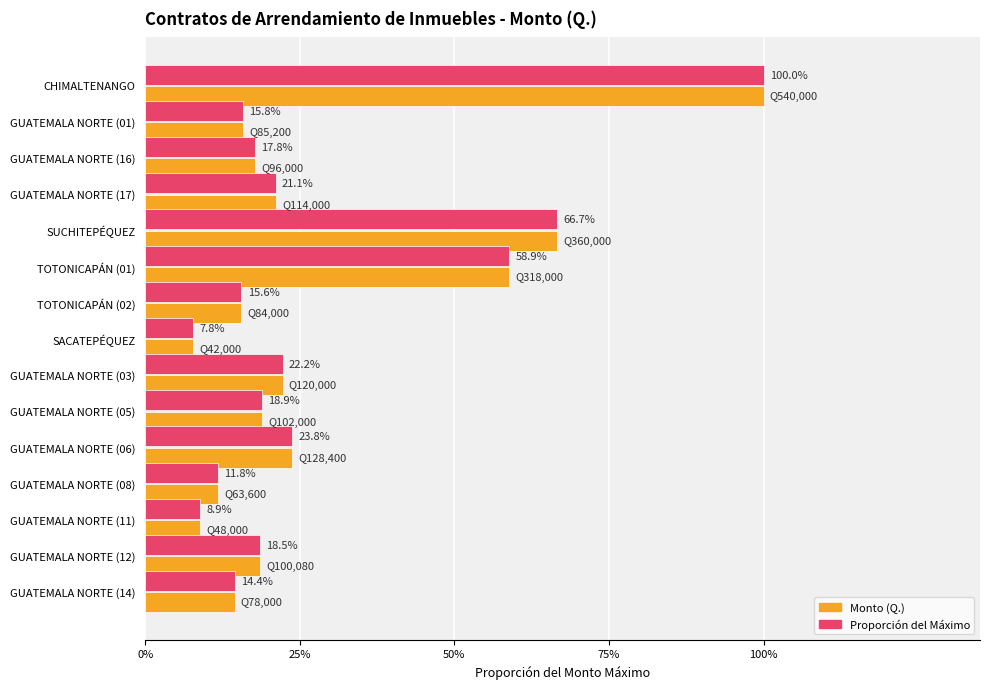

What are all the series names shown in the legend?

Monto (Q.), Proporción del Máximo